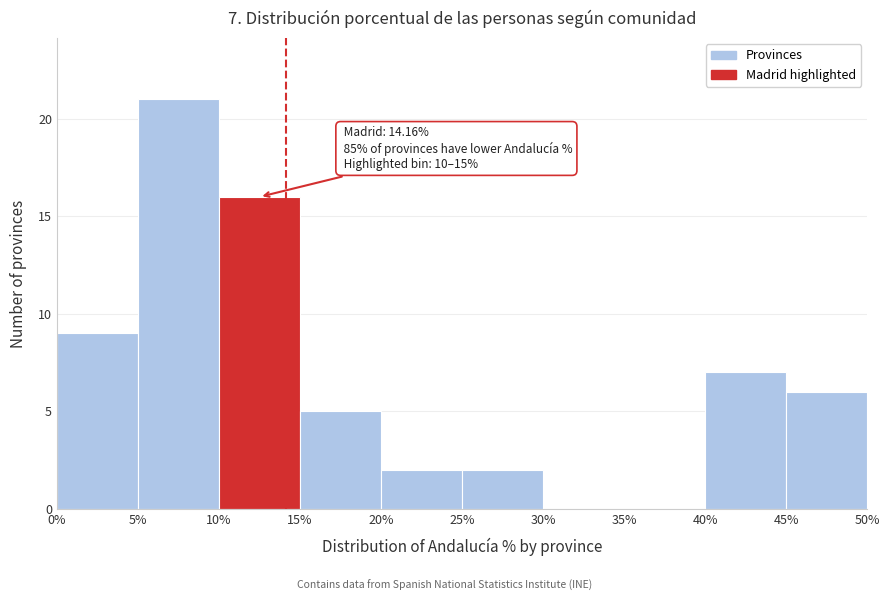

Which range on the x-axis has the tallest bar?

5% to 10%